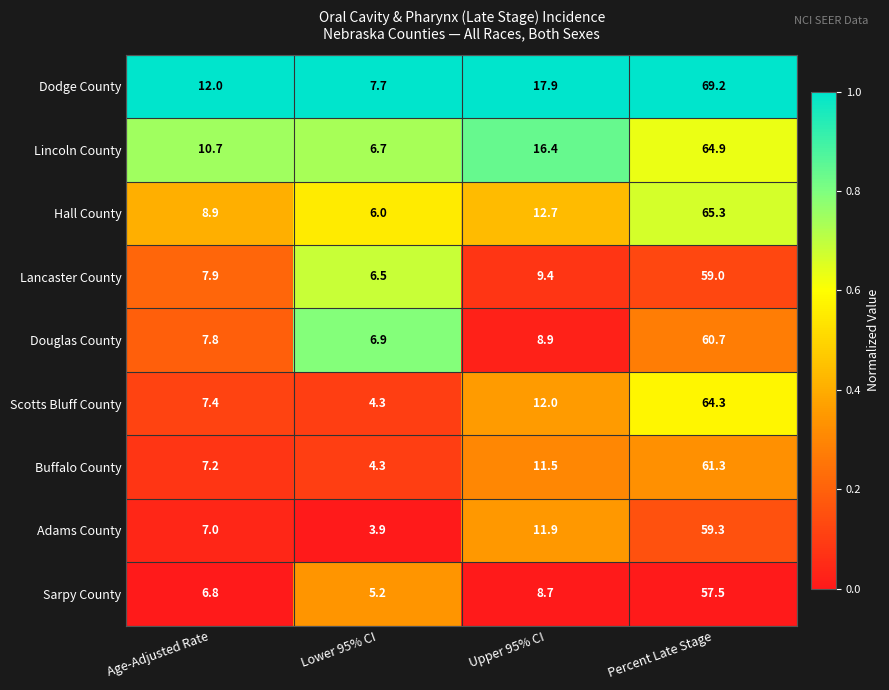

List the series in order of their peak value, lowest first.

Sarpy County, Lancaster County, Adams County, Douglas County, Buffalo County, Scotts Bluff County, Lincoln County, Hall County, Dodge County